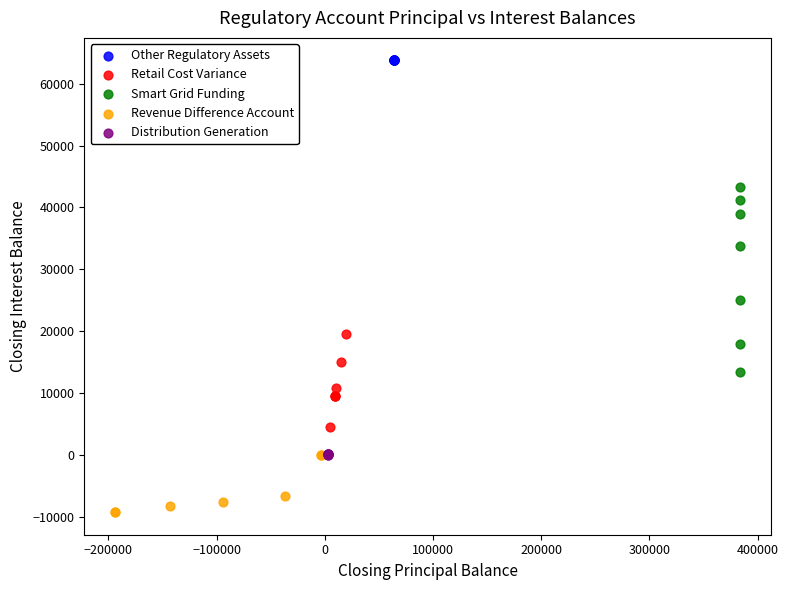

Which series reaches the minimum Y coordinate?

Revenue Difference Account